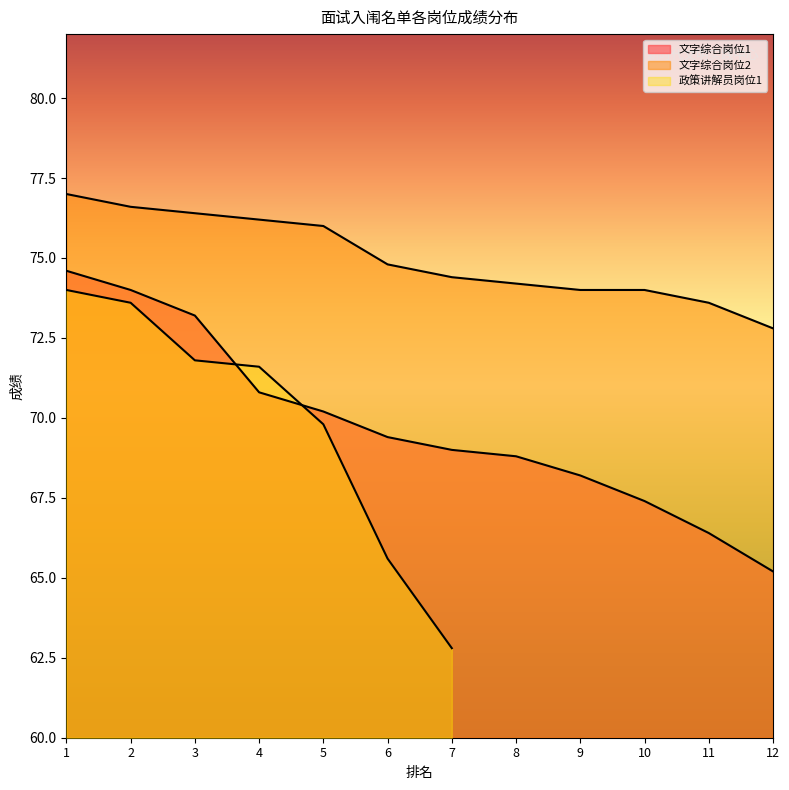

True or false: 文字综合岗位2 and 文字综合岗位1 intersect in this chart.

False